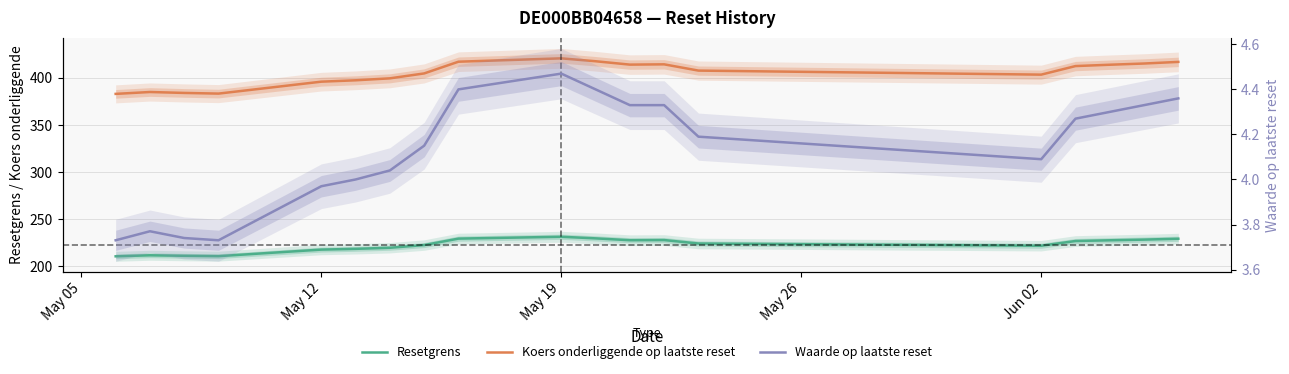

True or false: Koers onderliggende op laatste reset and Waarde op laatste reset intersect in this chart.

False